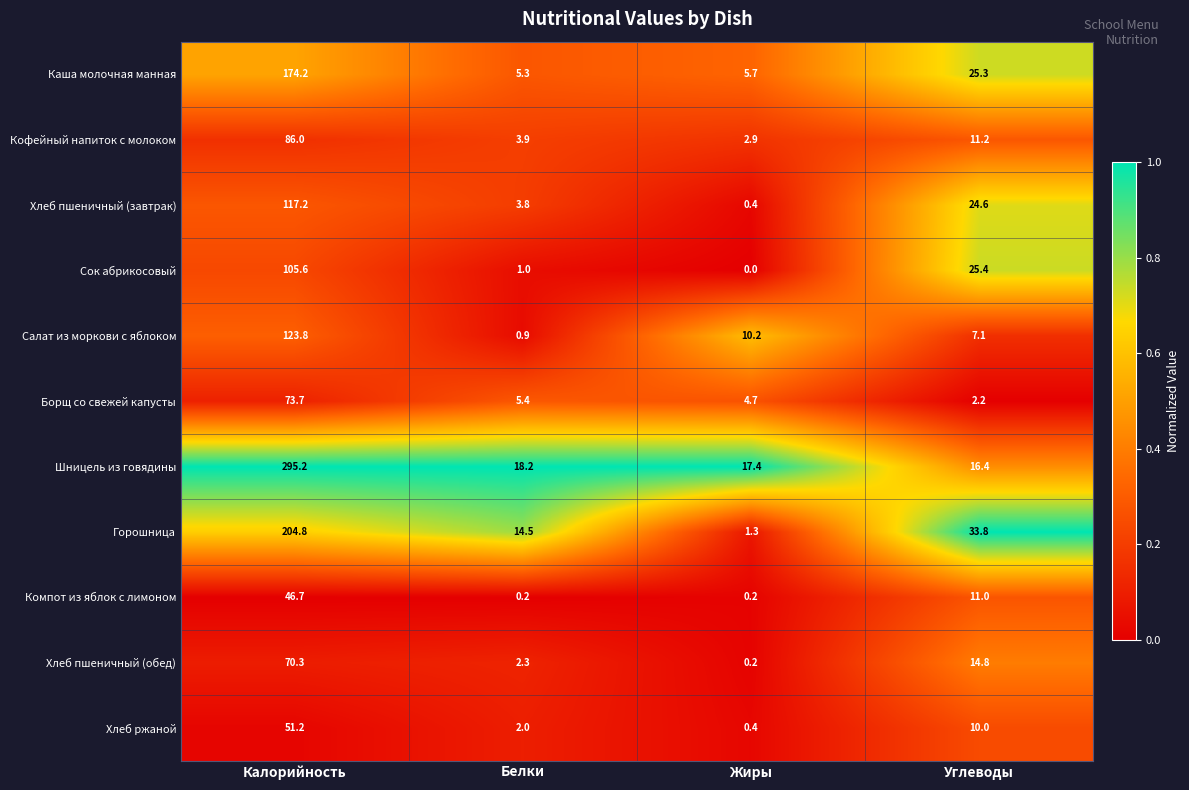

True or false: Хлеб пшеничный (обед) has a value of 14.8 at Углеводы.

True